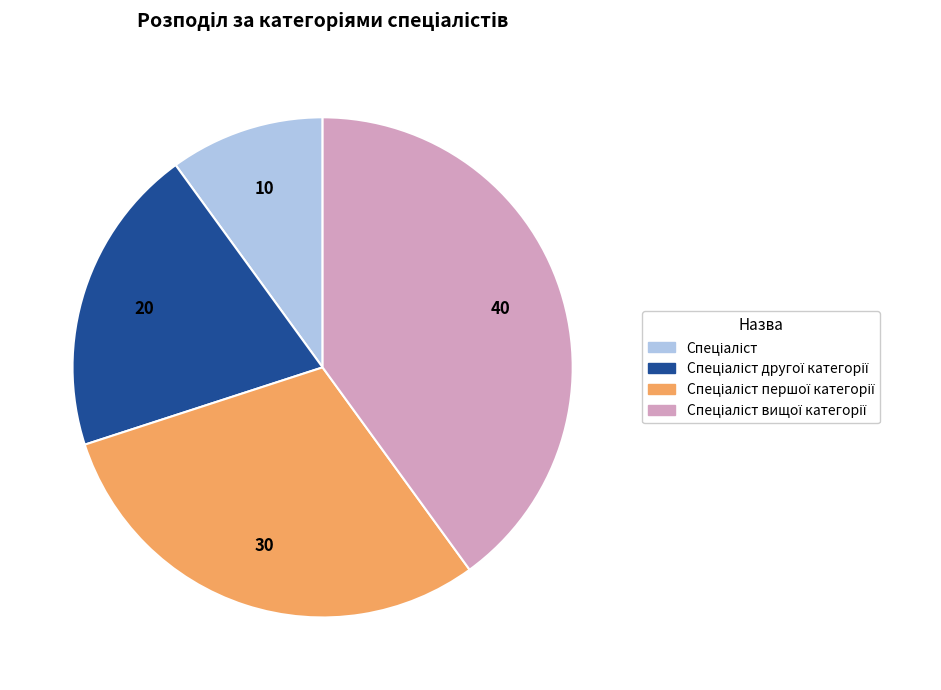

Is there any slice that represents more than half of the pie?

No